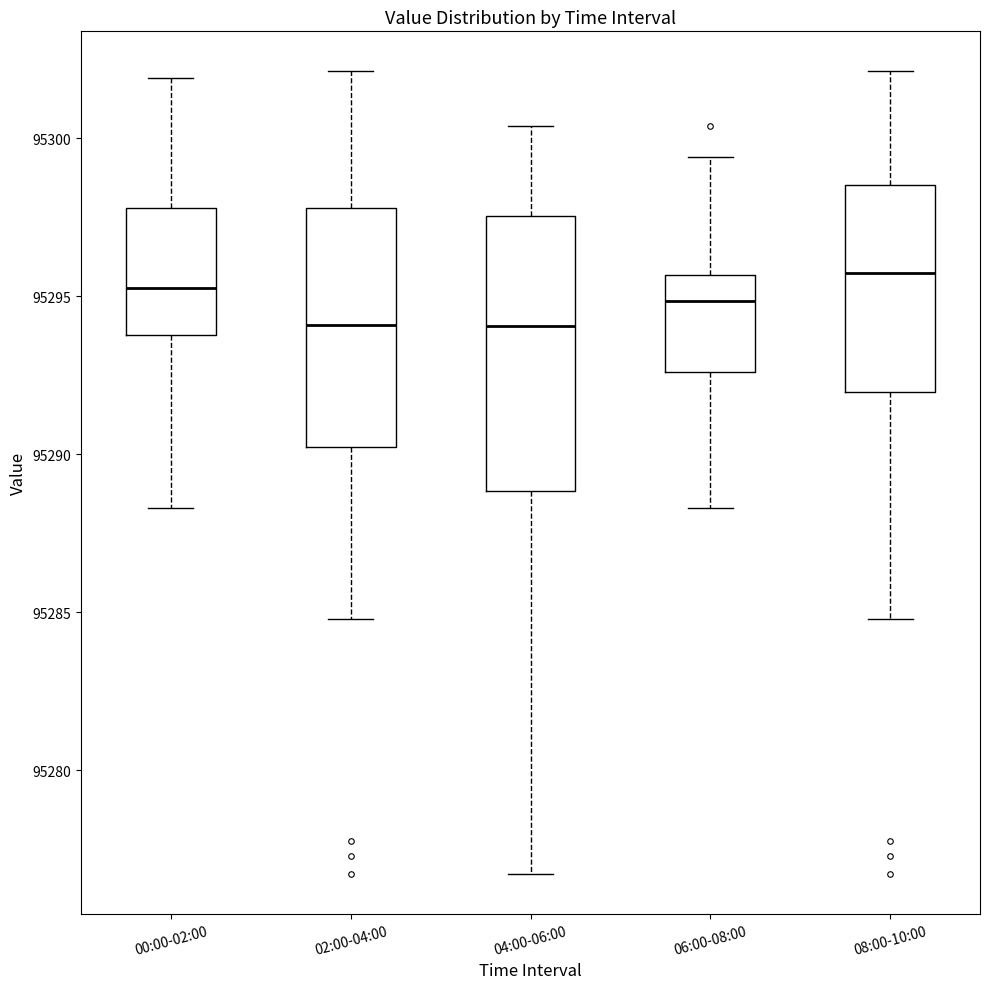

Reading left to right, read every box against the y-axis: the position of its median line, the range the box covers, and the ends of its whiskers. The values are not printed on the chart, so give them approximately, as read against the axis.

00:00-02:00: median 95295.5, box 95294.0 to 95298.0, whiskers 95288.5 to 95302.0
02:00-04:00: median 95294.0, box 95290.5 to 95298.0, whiskers 95285.0 to 95302.0
04:00-06:00: median 95294.0, box 95289.0 to 95297.5, whiskers 95276.5 to 95300.5
06:00-08:00: median 95295.0, box 95292.5 to 95295.5, whiskers 95288.5 to 95299.5
08:00-10:00: median 95295.5, box 95292.0 to 95298.5, whiskers 95285.0 to 95302.0